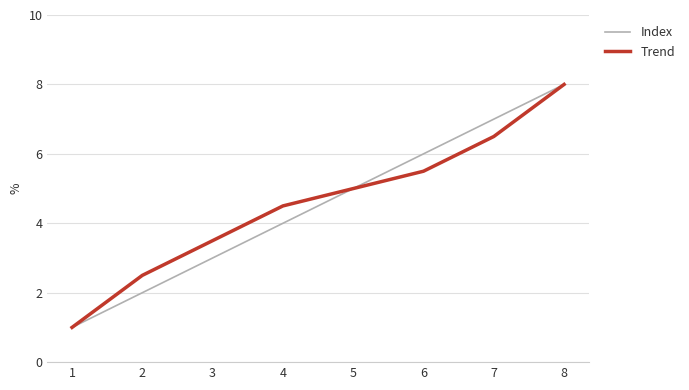

Which label corresponds to the largest value in the chart?

8